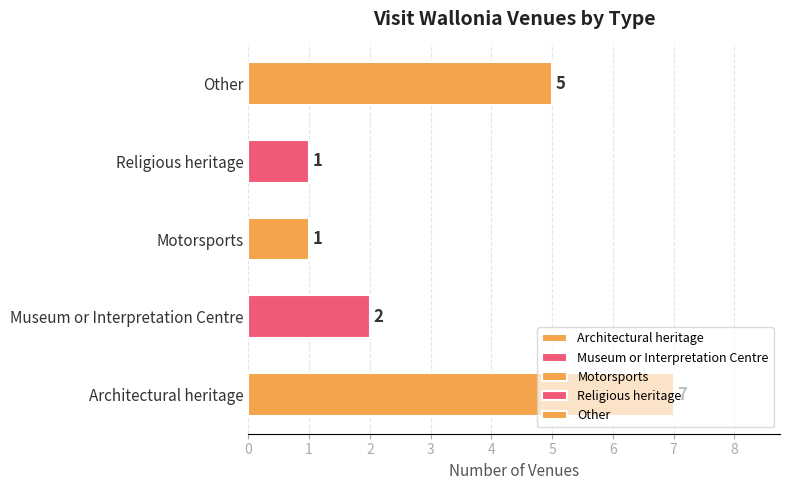

What is the difference between the second highest and second lowest values?

4